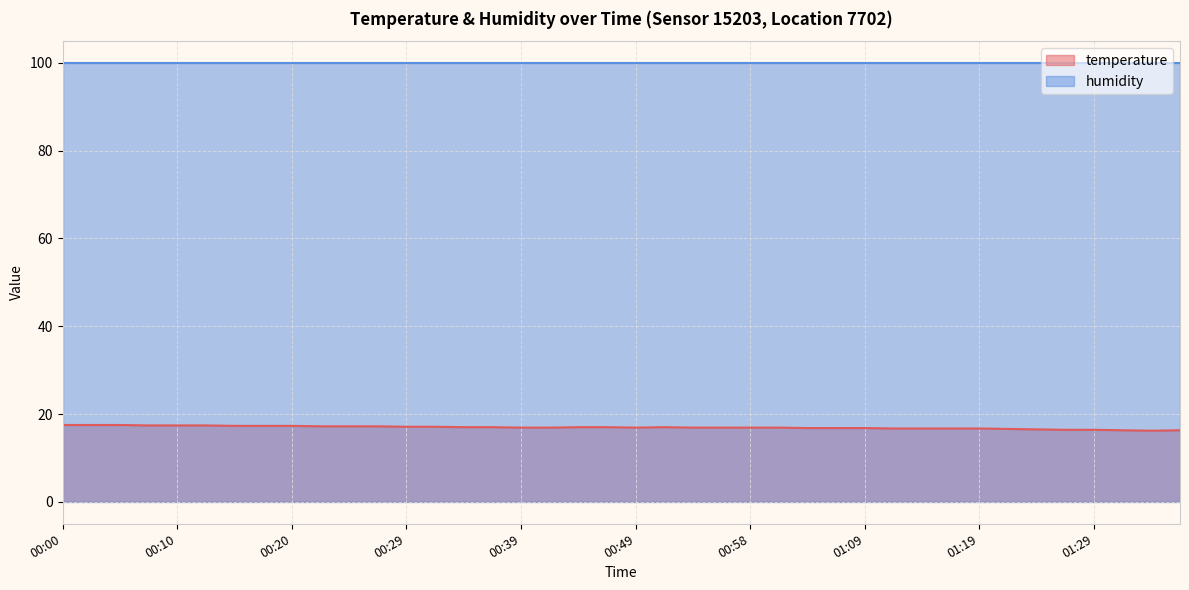

How many lines are shown in the chart?

2